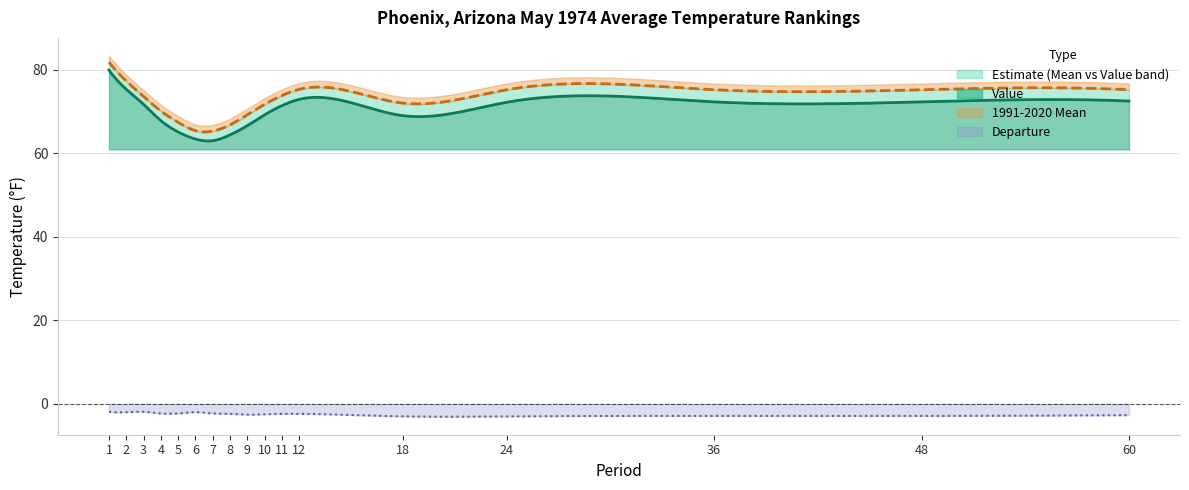

What is the lowest value of the Departure series?

-3.1